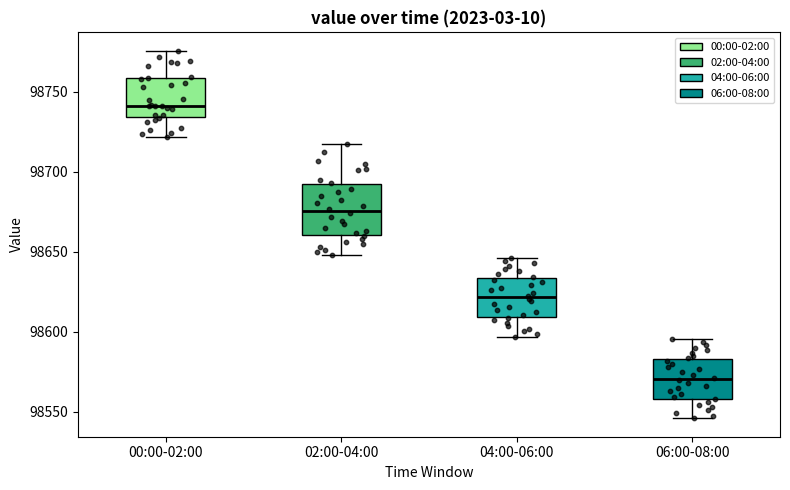

Which box is the tallest, from its lower edge to its upper edge?

02:00-04:00